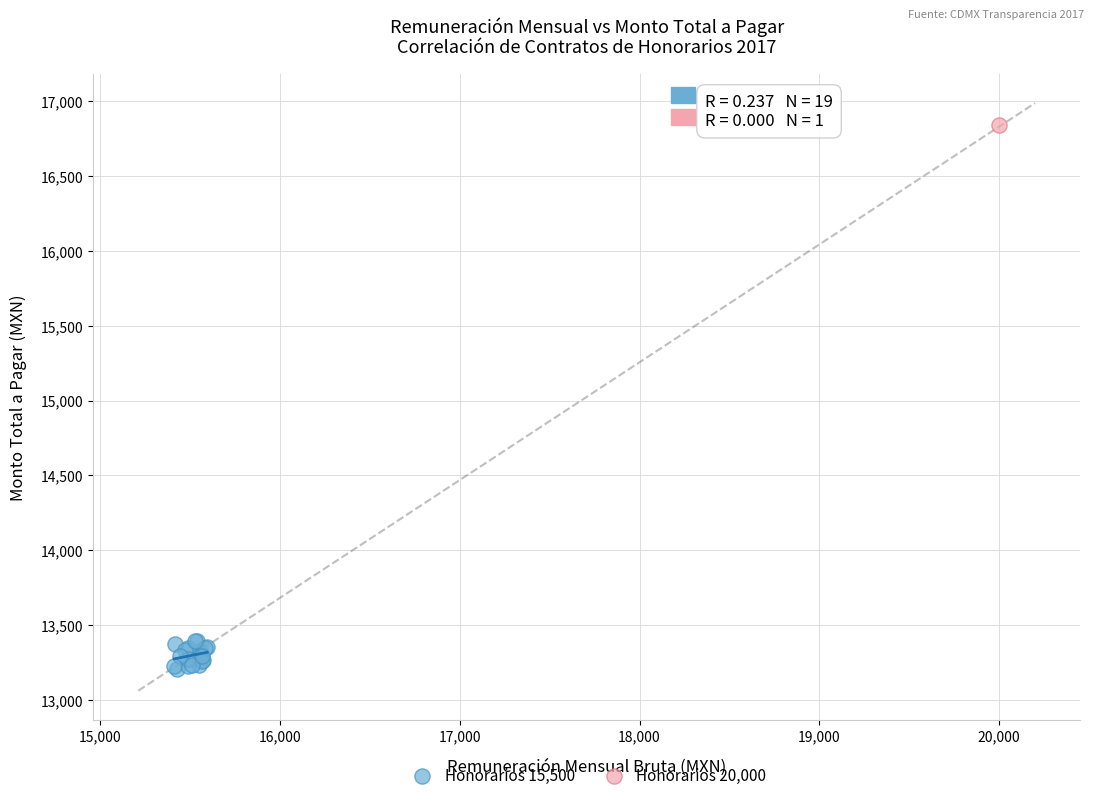

What are all the series names shown in the legend?

Honorarios 15,500, Honorarios 20,000